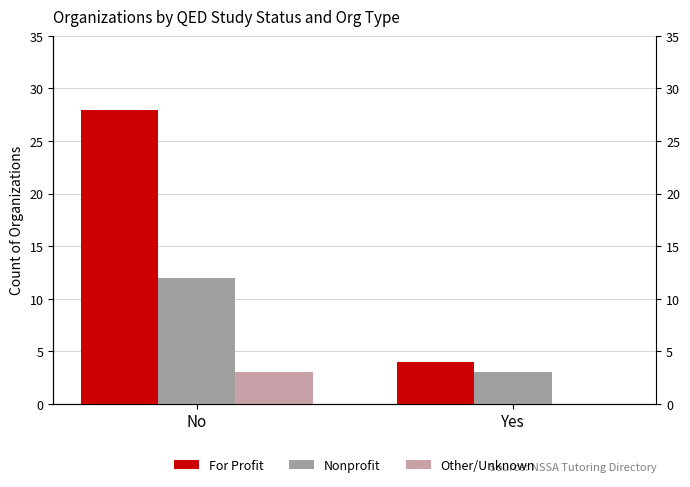

The value of Nonprofit at Yes is 3. True or false?

True